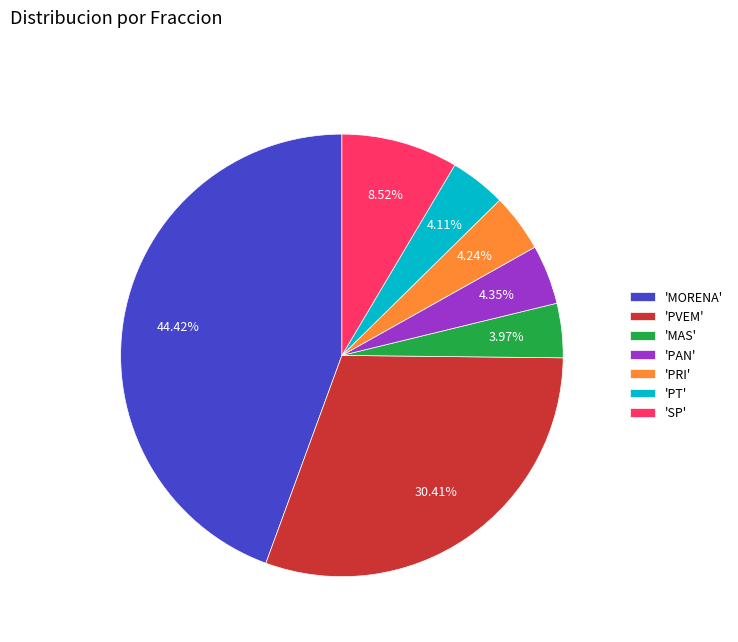

What is the largest slice in the pie chart?

'MORENA'